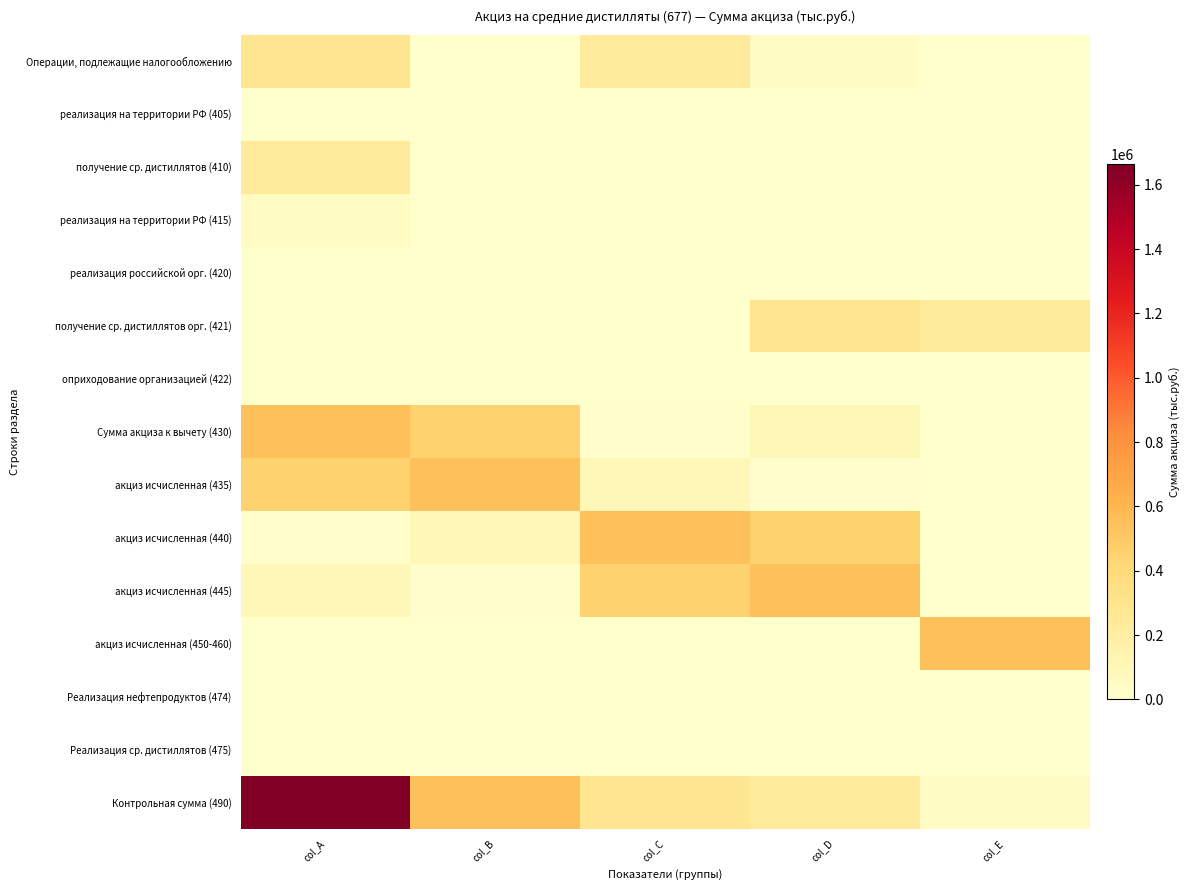

What is the difference between the highest and lowest values at col_C?

550587